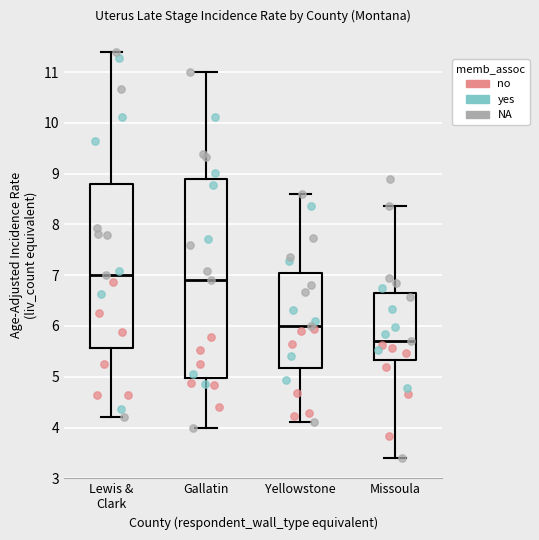

Reading left to right, read every box against the y-axis: the position of its median line, the range the box covers, and the ends of its whiskers. The values are not printed on the chart, so give them approximately, as read against the axis.

Lewis & Clark: median 7.0, box 5.6 to 8.8, whiskers 4.2 to 11.4
Gallatin: median 6.9, box 5.0 to 8.9, whiskers 4.0 to 11.0
Yellowstone: median 6.0, box 5.2 to 7.0, whiskers 4.1 to 8.6
Missoula: median 5.7, box 5.3 to 6.7, whiskers 3.4 to 8.4